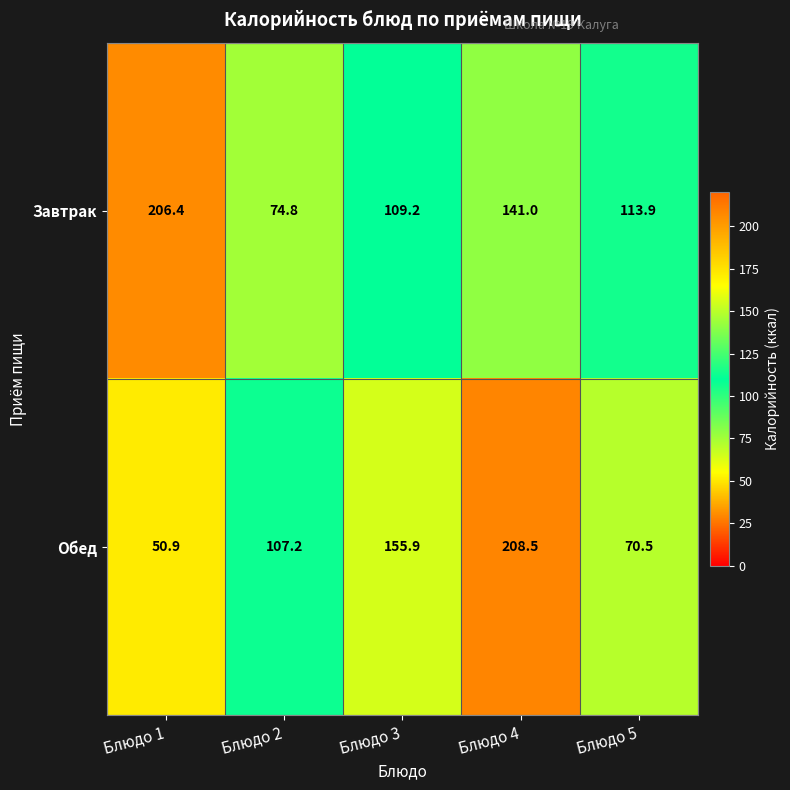

What value does the Обед series have at Блюдо 3?

155.9